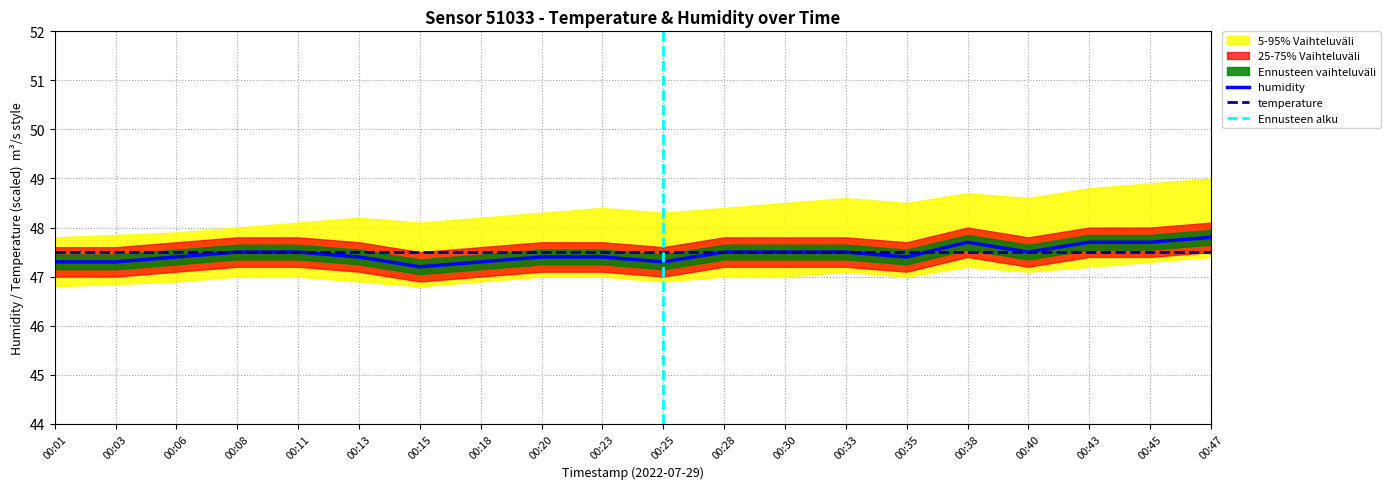

True or false: humidity_upper and temperature cross at least once.

False